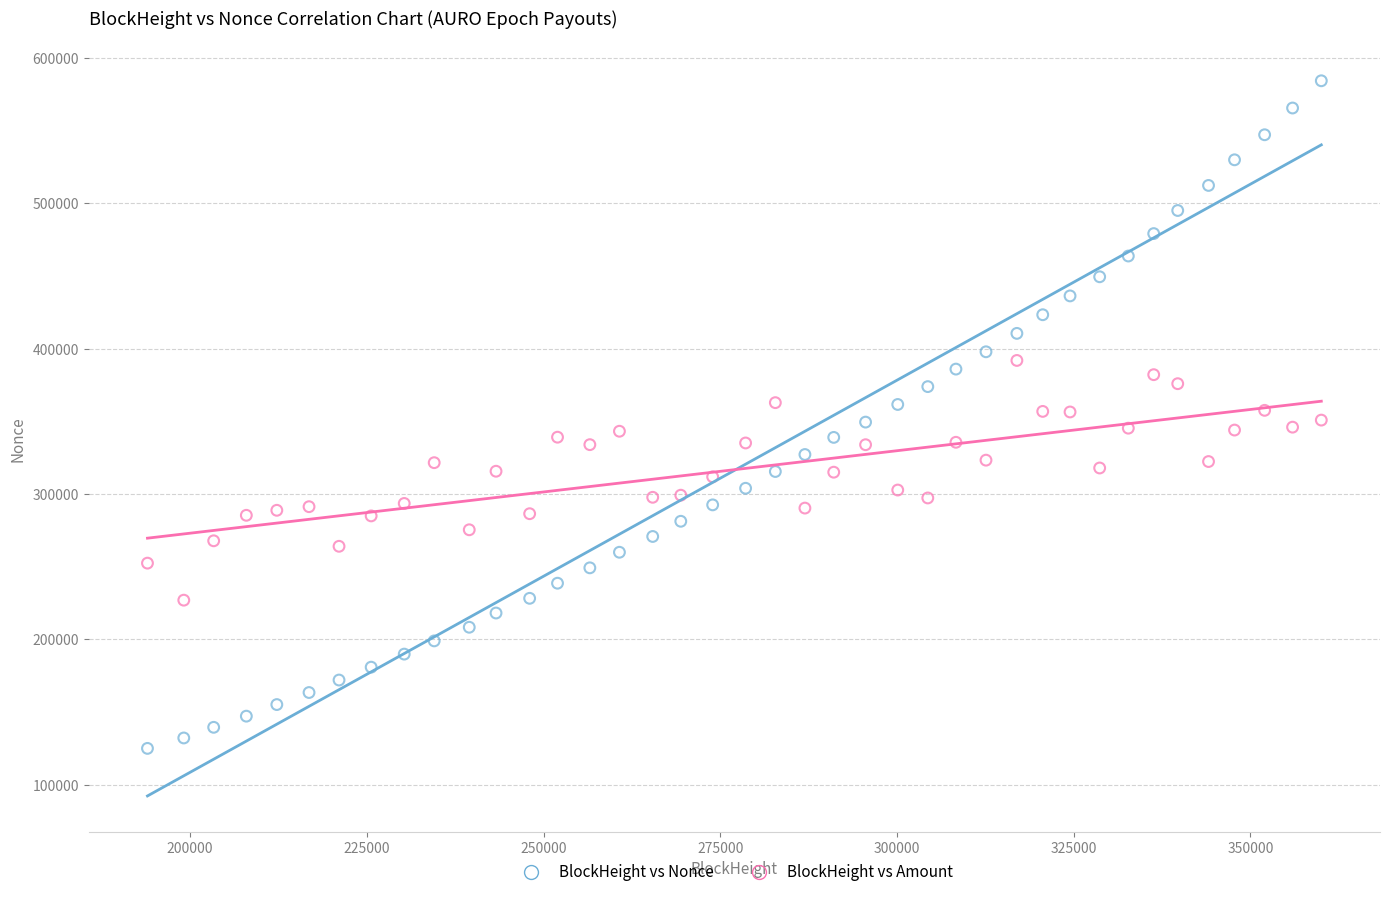

What is the X range (max minus min) for the scatter plot?

166064.0